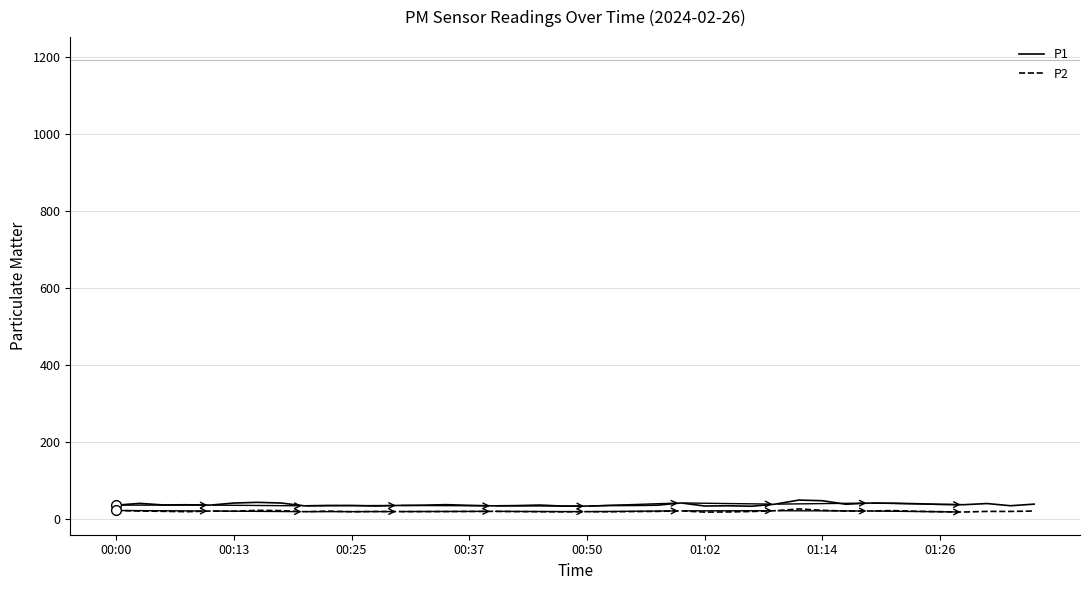

What is the greatest value displayed?

50.2